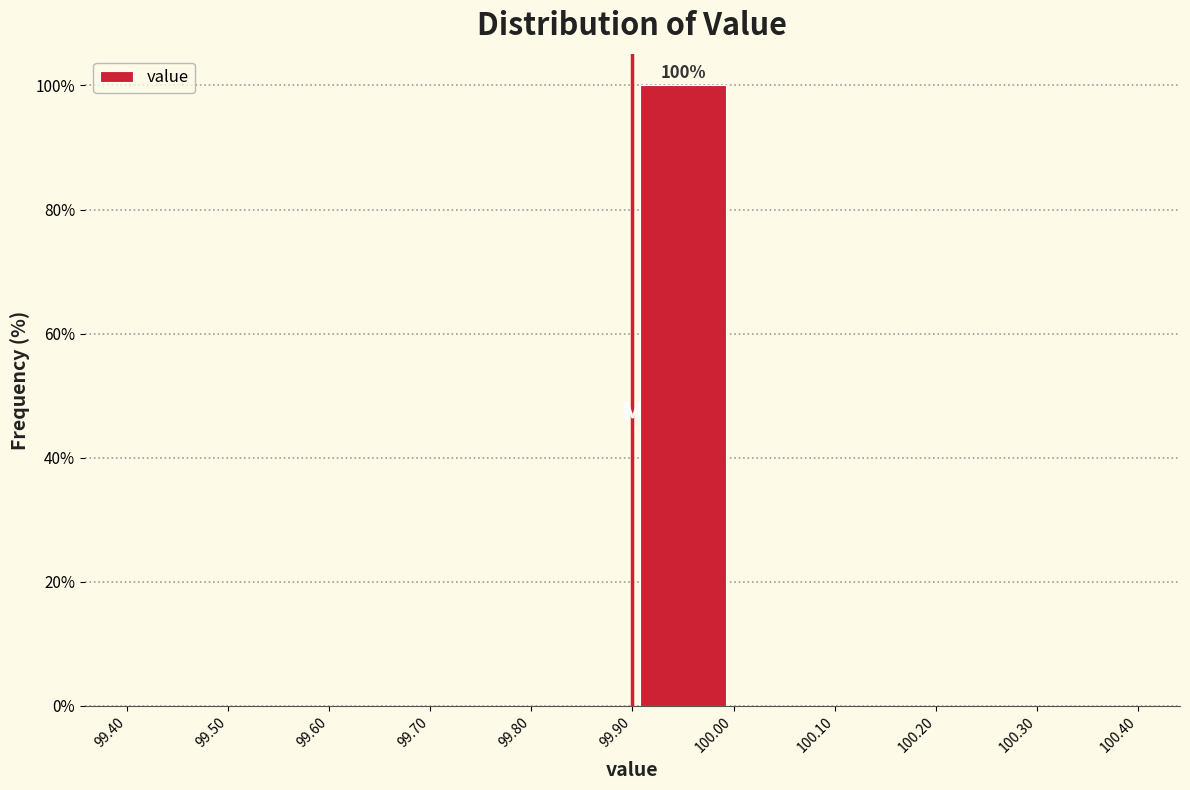

Which range on the x-axis has the tallest bar?

99.90 to 100.00